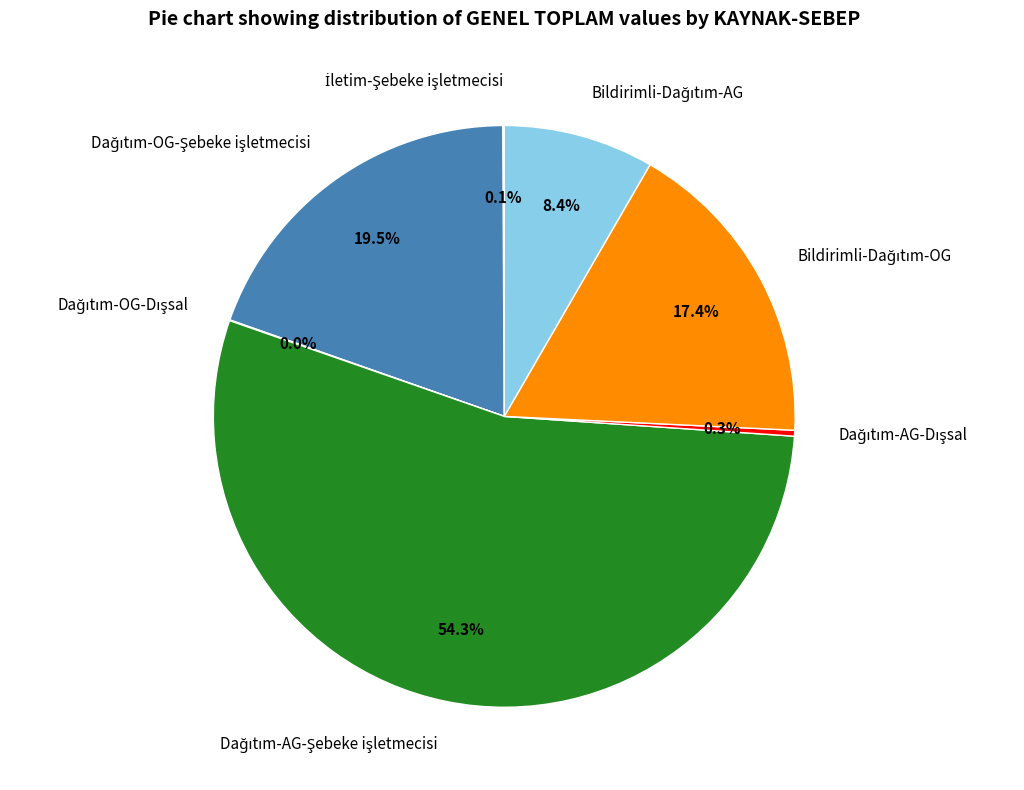

Is there a majority slice in this chart?

Yes